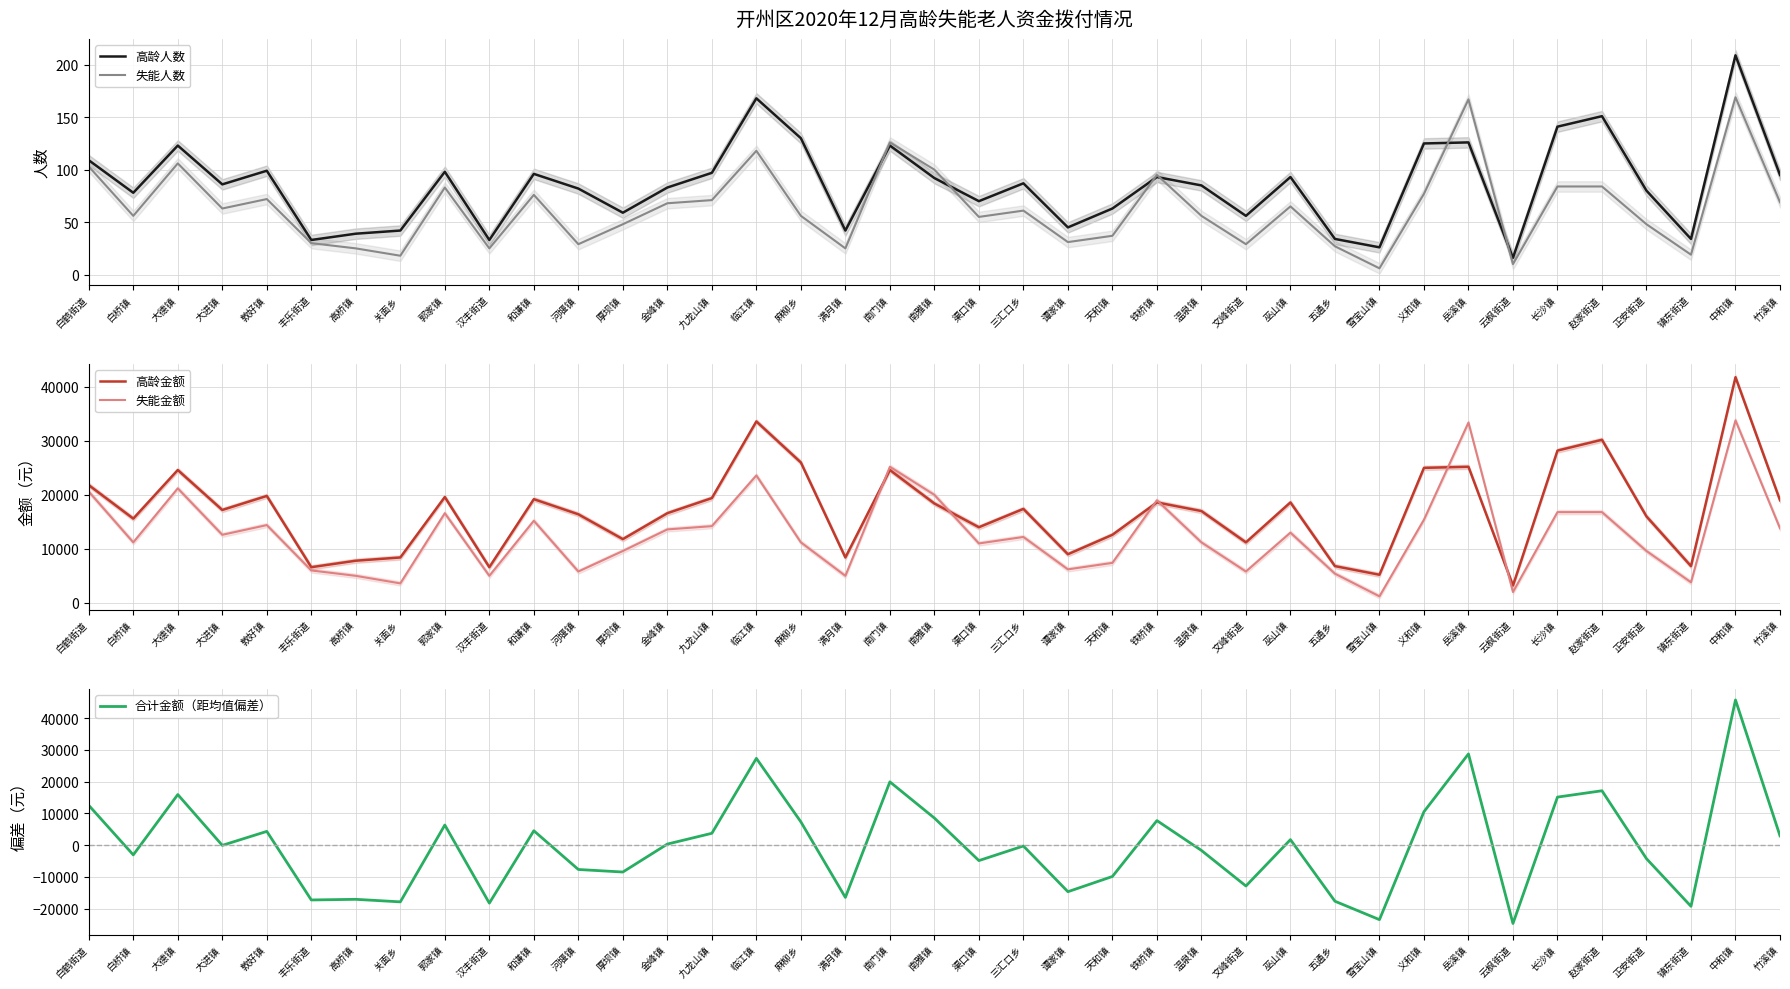

Between 岳溪镇 and 赵家街道, which series saw the biggest shift?

失能金额